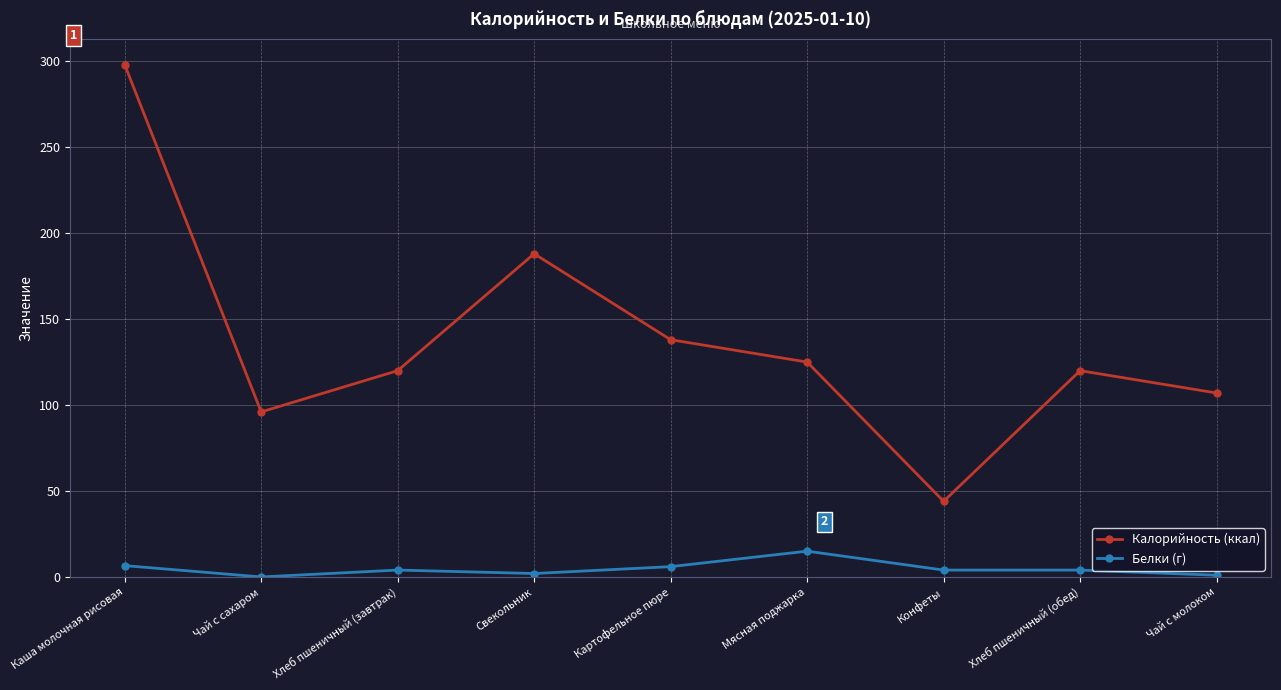

True or false: Белки (г) and Калорийность (ккал) cross at least once.

False